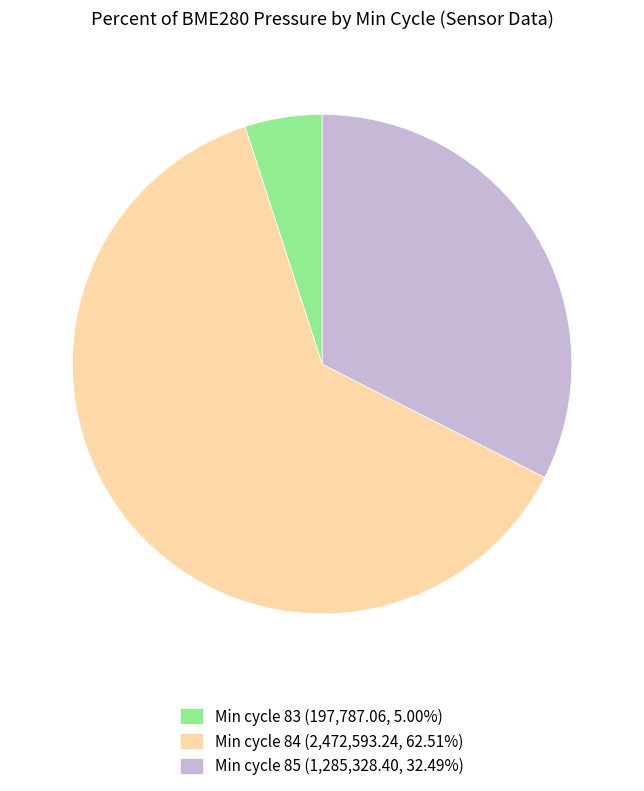

Is Min cycle 84 (2,472,593.24, 62.51%) the majority of the pie?

Yes